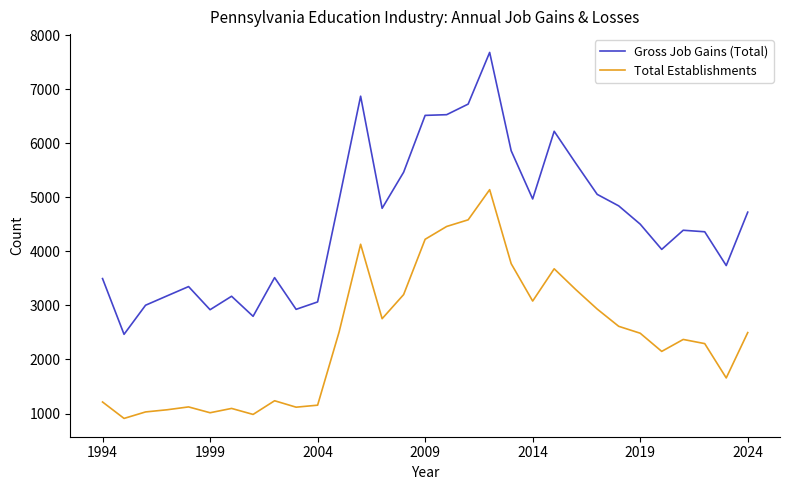

True or false: Total Establishments and Gross Job Gains (Total) cross at least once.

False